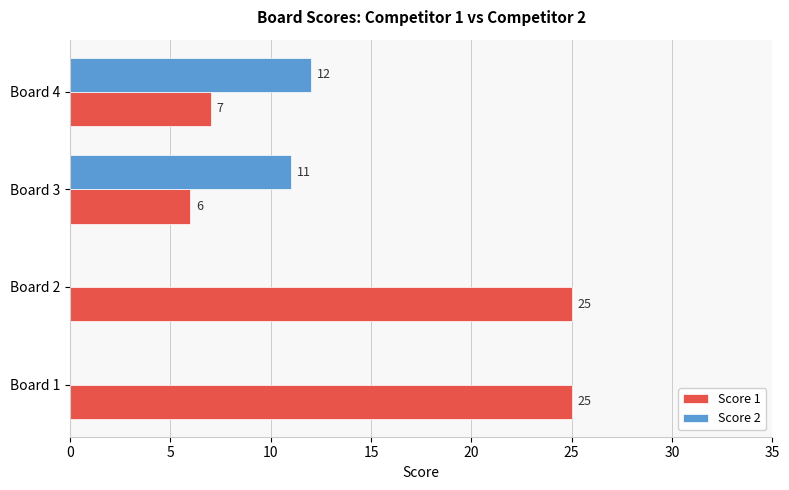

What is the sum of all Score 2 values?

23